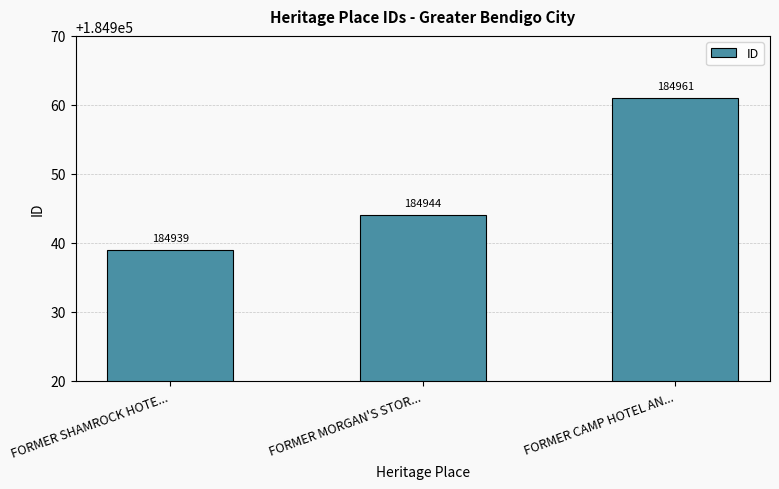

What is the sum of all values?

554844